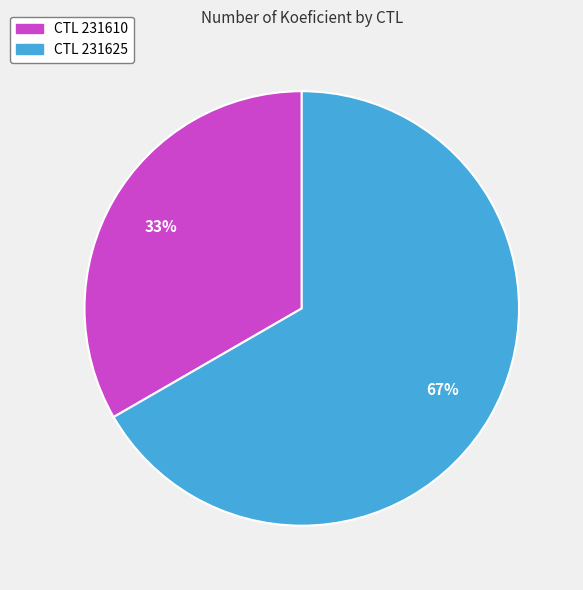

To the nearest percent, what is the average slice percentage?

50%